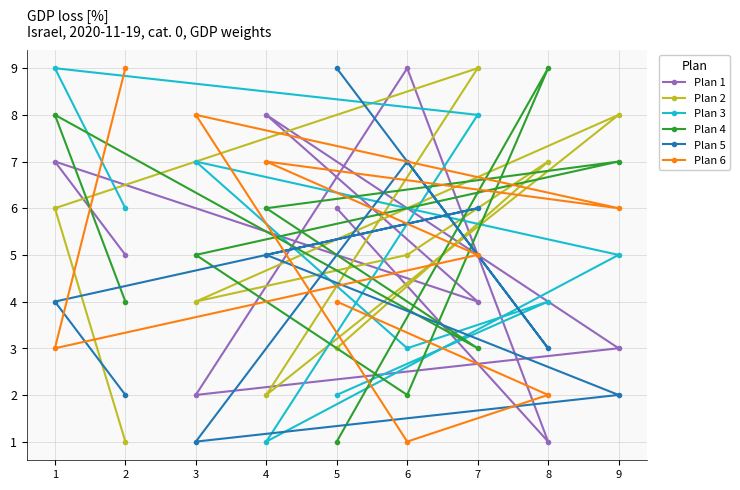

The Plan 1 series shows 3 at 5. True or false?

False